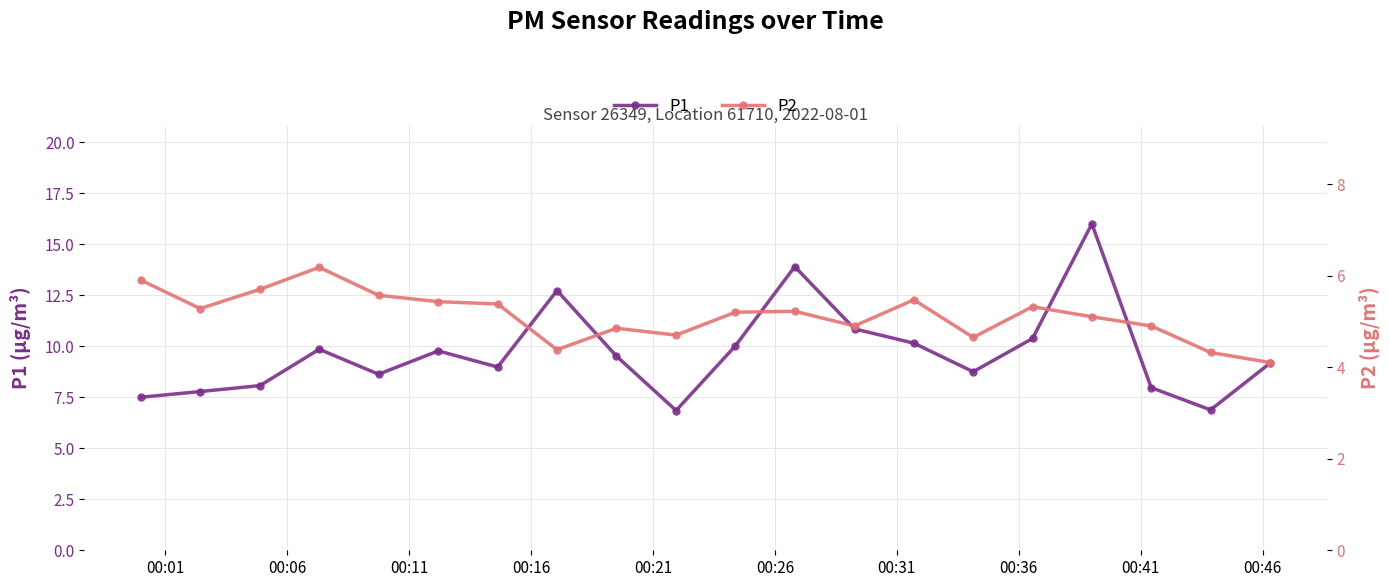

Reading right to left, extract all data points from this chart.

P1: 9.2	6.9	8.0	16.0	10.4	8.8	10.2	10.8	13.9	10.0	6.8	9.5	12.7	9.0	9.8	8.6	9.8	8.1	7.8	7.5
P2: 4.1	4.3	4.9	5.1	5.3	4.7	5.5	4.9	5.2	5.2	4.7	4.8	4.4	5.4	5.4	5.6	6.2	5.7	5.3	5.9